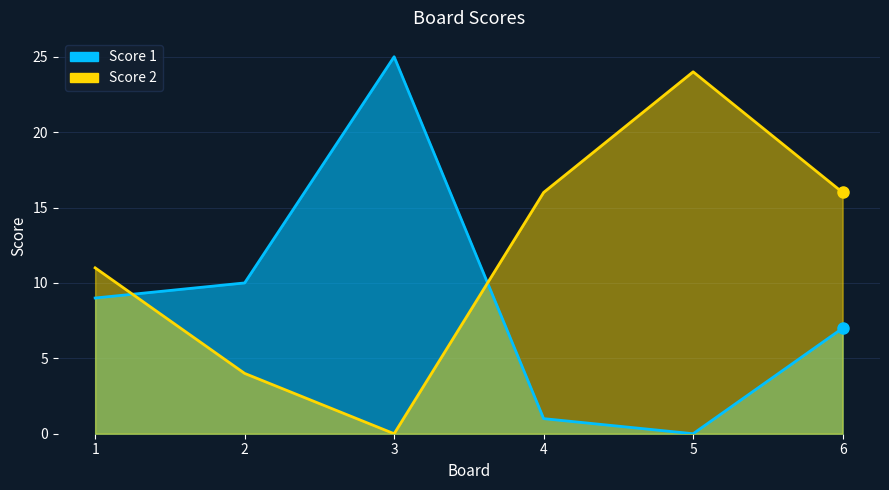

What is the spread (max minus min) of values at 4?

15